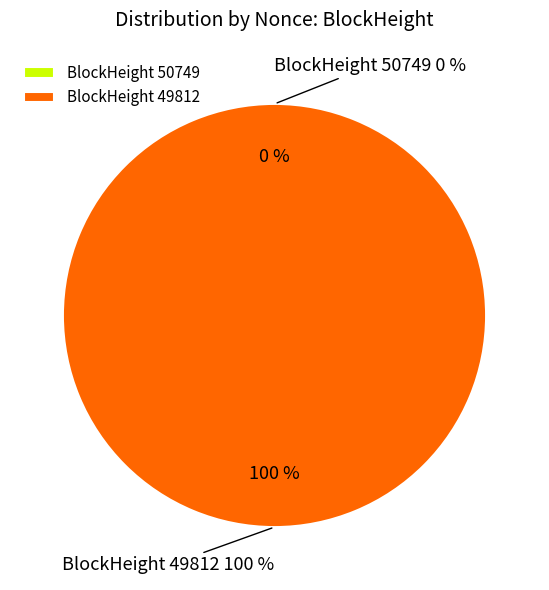

To the nearest percent, what is the difference between the 50749 and 49812 slice percentages?

100%